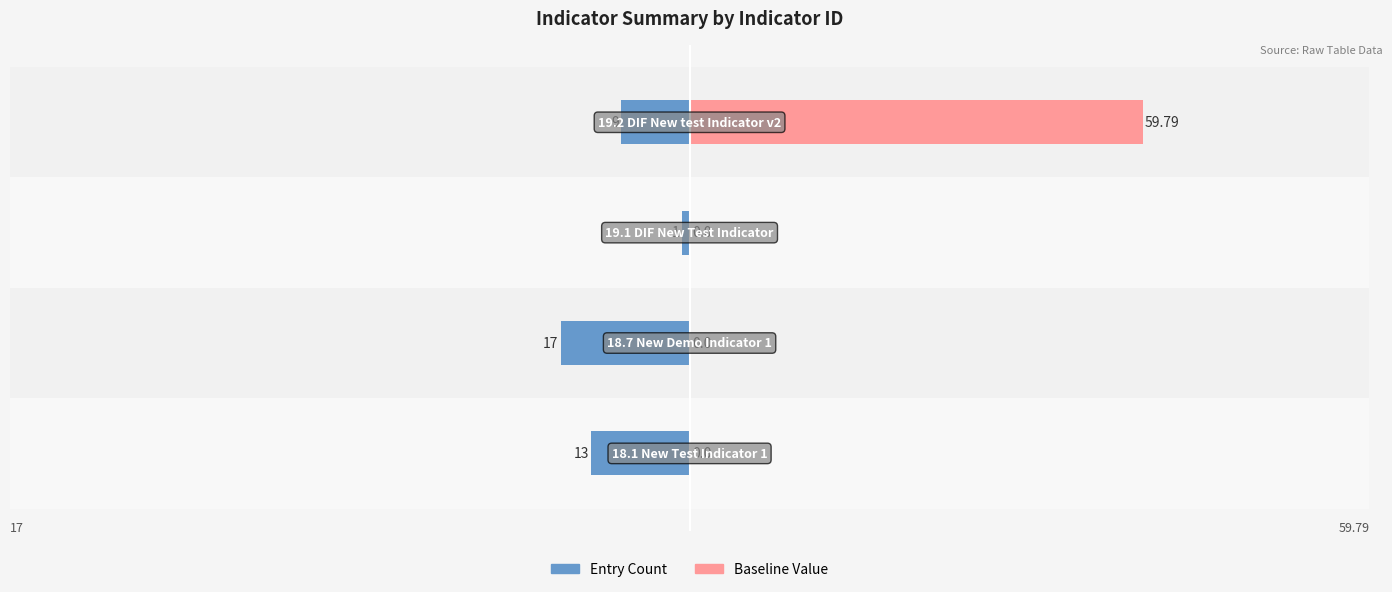

Reading left to right, transcribe all the data shown in this chart.

Entry Count: 0=-13.0	1=-17.0	2=-1.0	3=-9.0
Baseline Value: 0=0.0	1=0.0	2=0.0	3=59.8